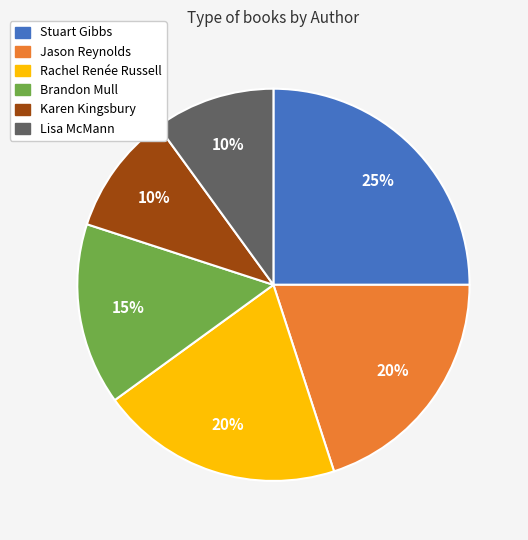

What is the largest slice in the pie chart?

Stuart Gibbs